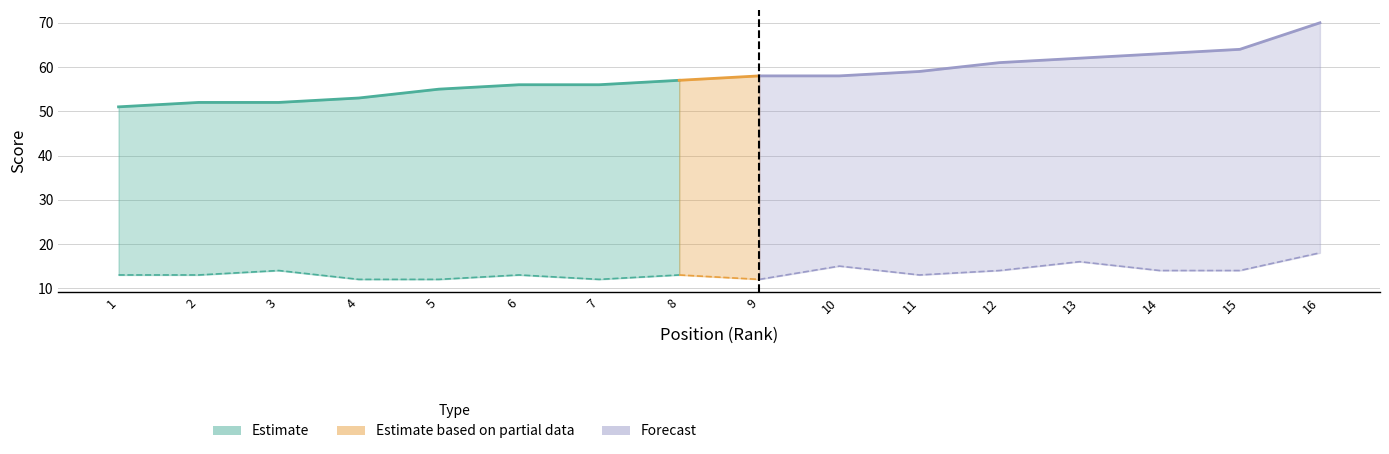

What is the value of the event_total_score point at the 10th from the left?

58